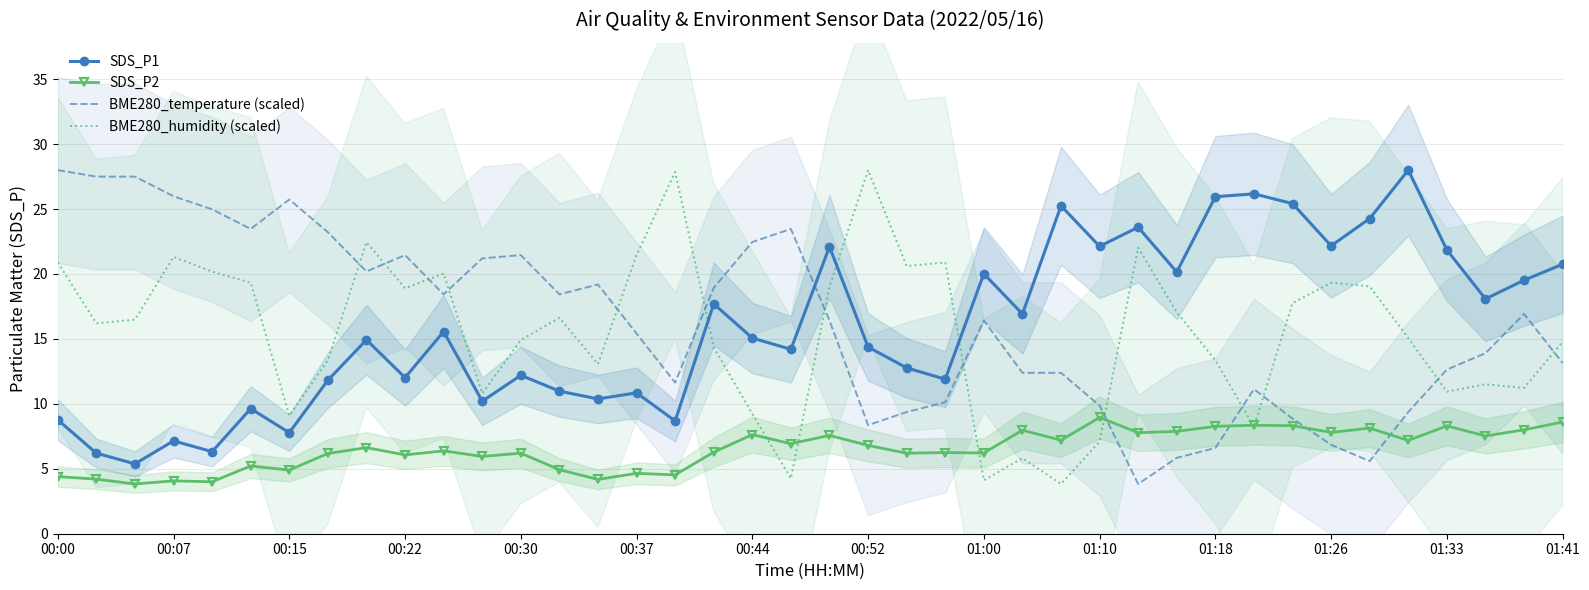

What is the difference between the second highest and minimum values in the SDS_P2 series?

4.8